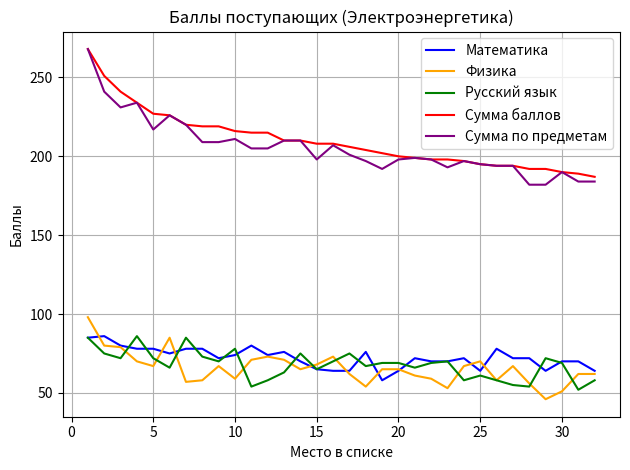

True or false: Математика and Сумма баллов intersect in this chart.

False